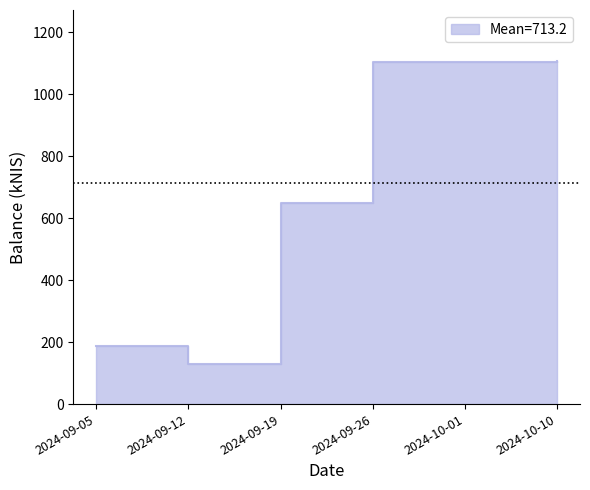

Reading right to left, what are all the values shown in this chart?

2024-10-10=1106.2	2024-10-01=1102.9	2024-09-26=1103.5	2024-09-19=649.6	2024-09-12=127.8	2024-09-05=188.9